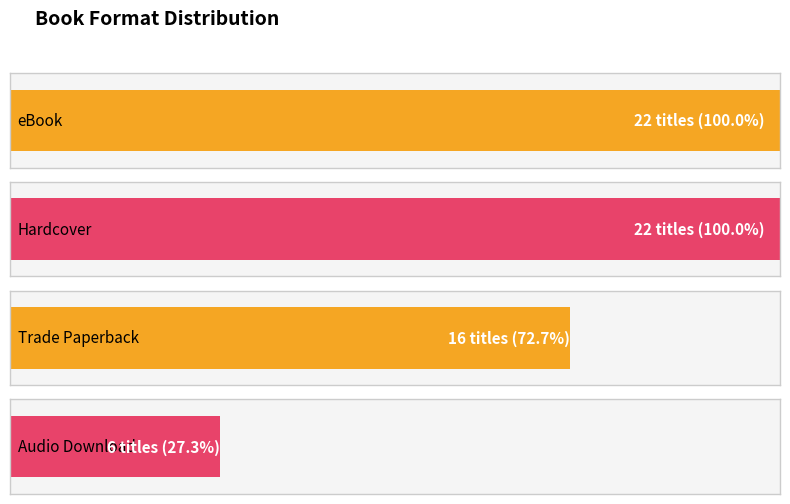

The chart shows a value of 39 at eBook. True or false?

False